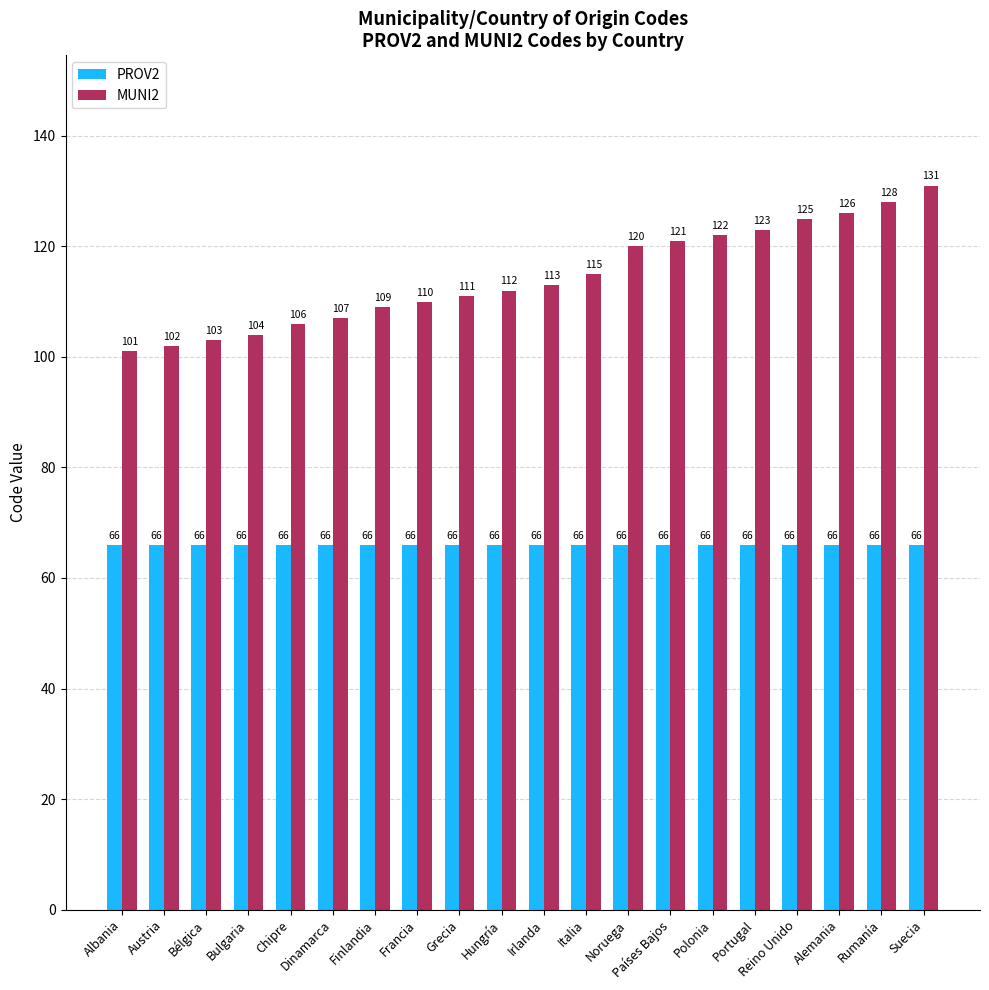

The value of PROV2 at Italia is 22. True or false?

False